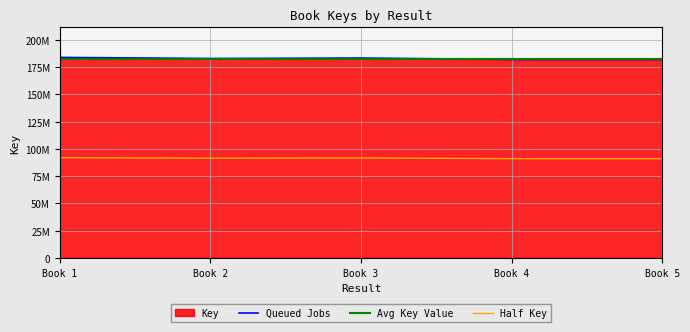

List the labels in order of value, smallest first.

Book 4, Book 5, Book 2, Book 3, Book 1